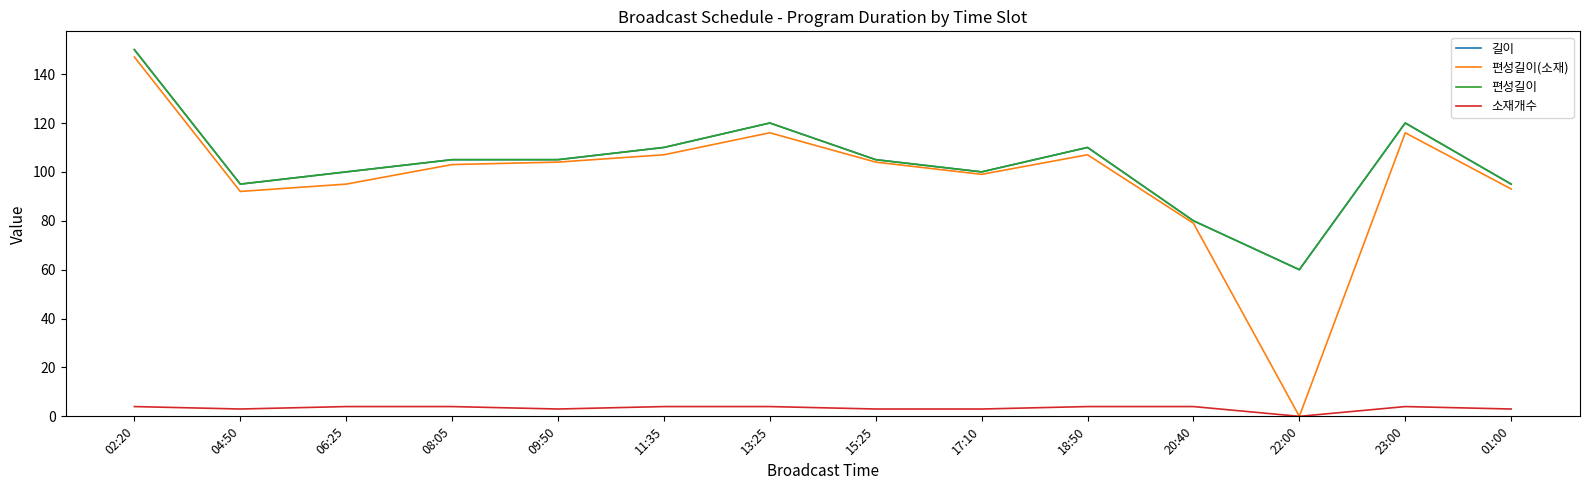

Which series has the largest total across all categories?

길이